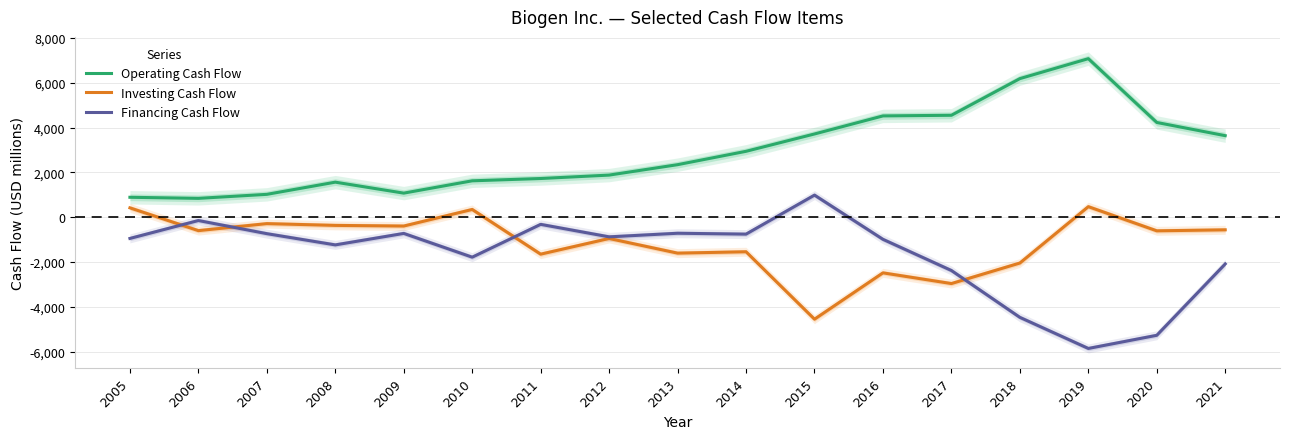

At 2011, list the series in order from largest to smallest.

Operating Cash Flow, Financing Cash Flow, Investing Cash Flow